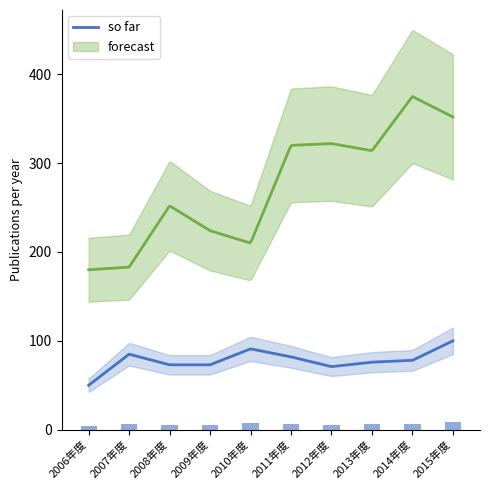

What is the minimum value for so far?

50.0